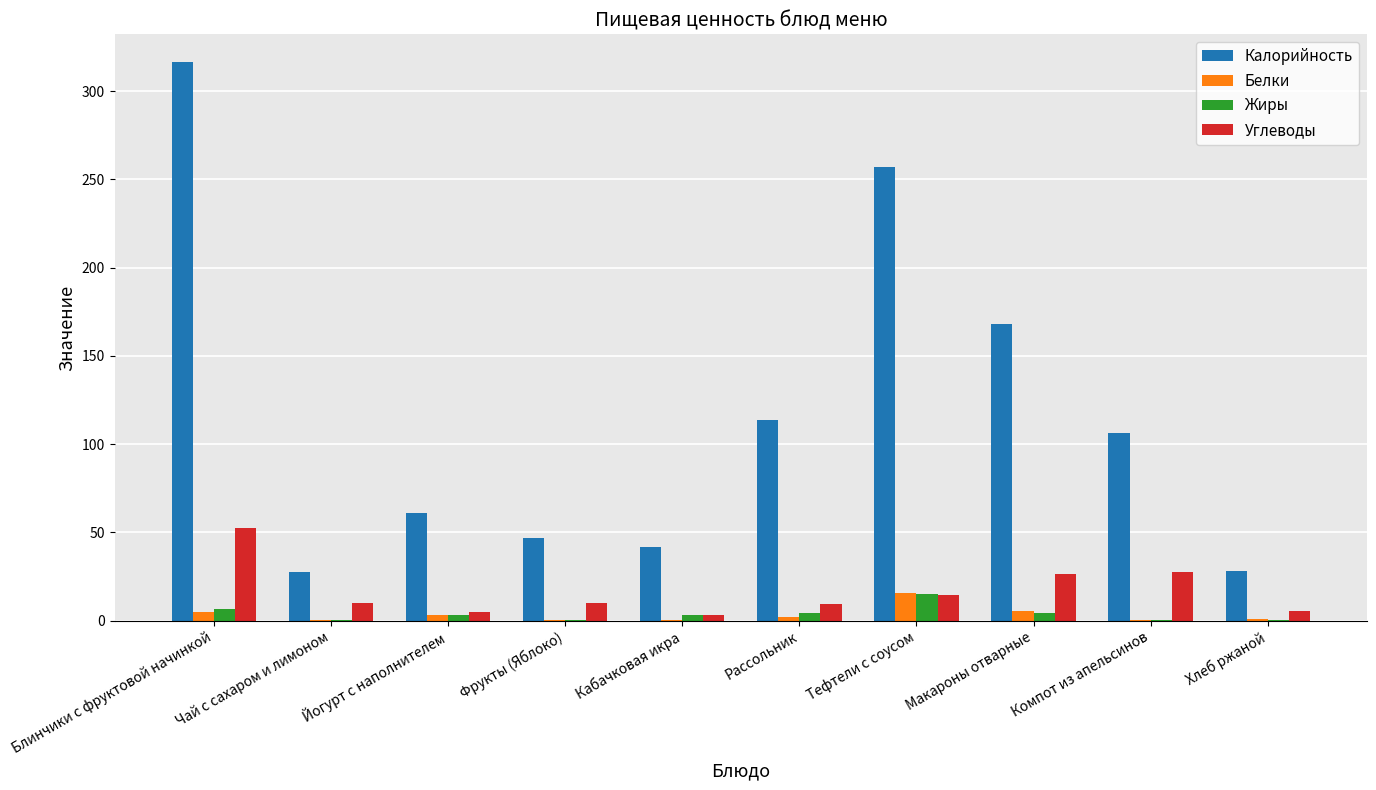

Between Йогурт с наполнителем and Тефтели с соусом, which series saw the biggest shift?

Калорийность